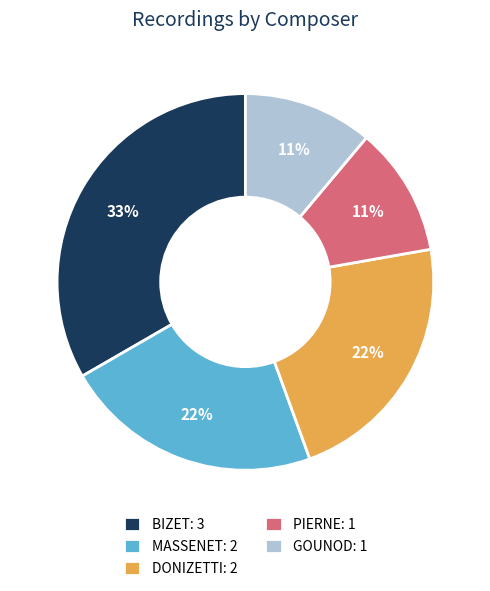

True or false: DONIZETTI accounts for 22% of the total.

True